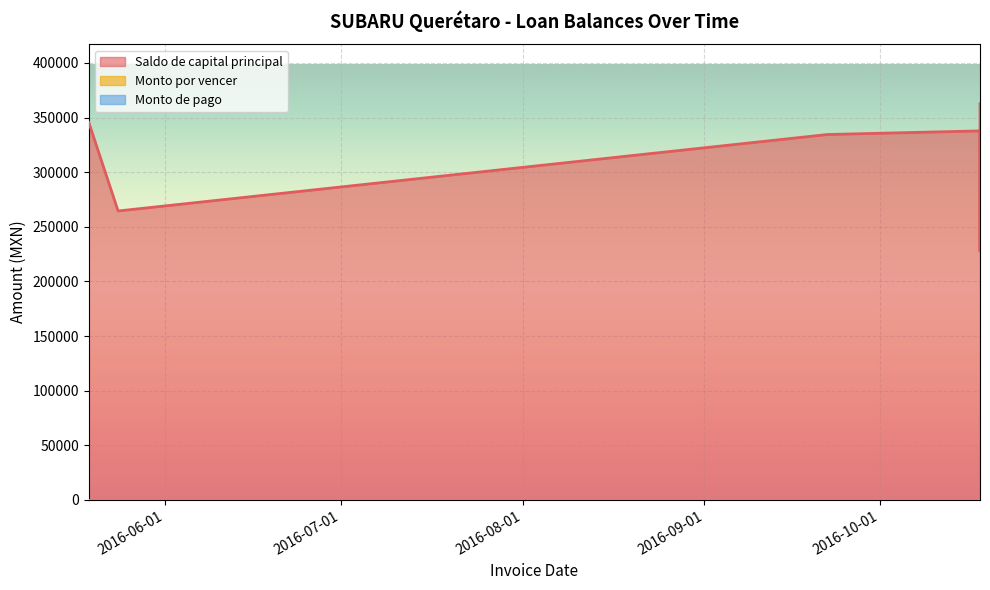

What is the total value across all series at 2016-10-18?

337814.0